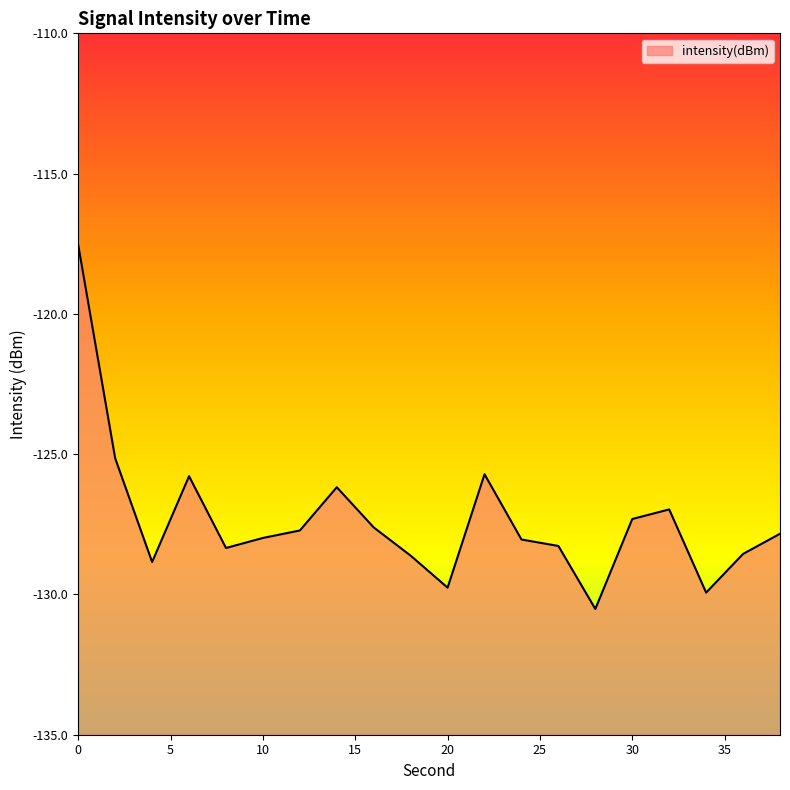

Reading left to right, extract all data points from this chart.

-117.5	-125.1	-128.8	-125.8	-128.3	-128.0	-127.7	-126.2	-127.6	-128.6	-129.8	-125.7	-128.0	-128.3	-130.5	-127.3	-127.0	-129.9	-128.6	-127.8